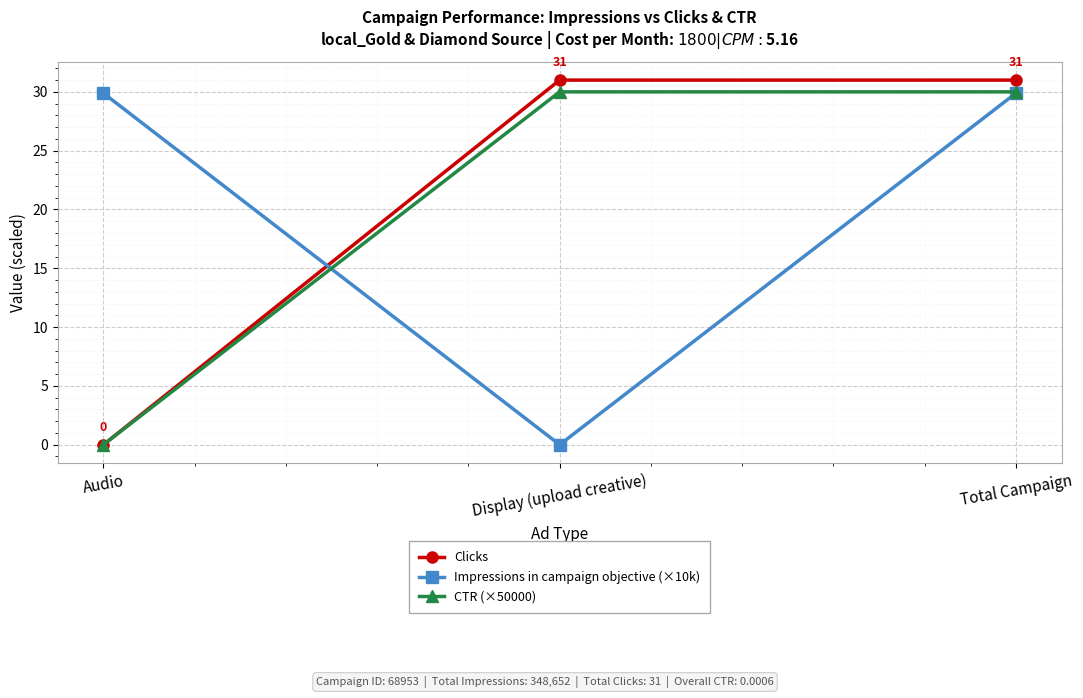

What is the difference between the Clicks values at Audio and Total Campaign?

31.0